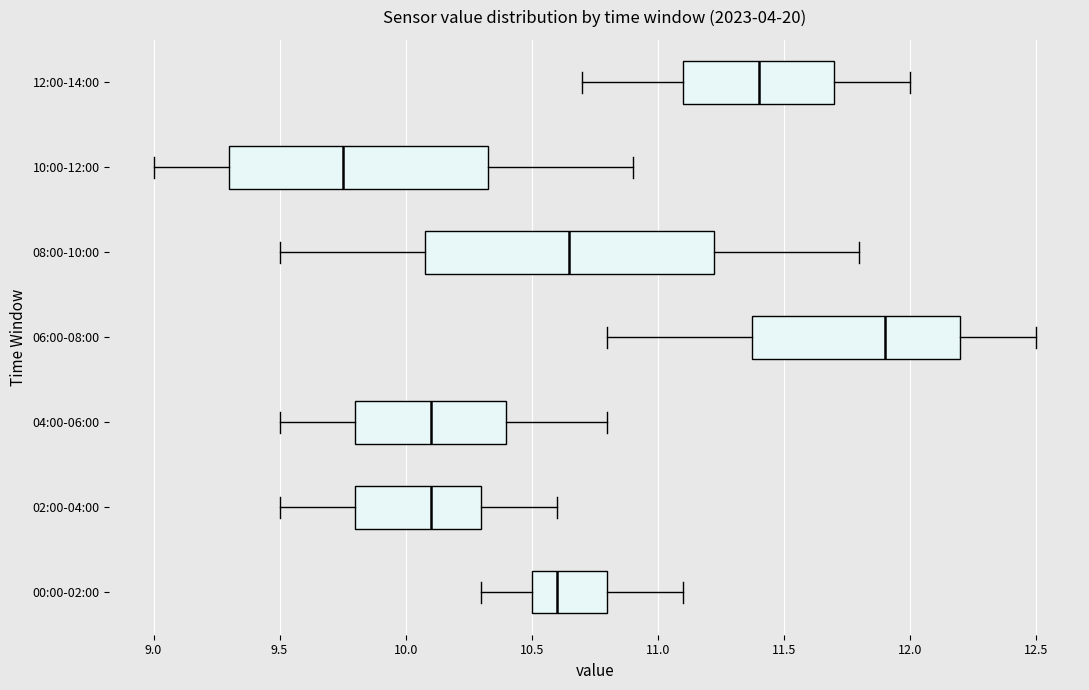

Which box is the widest, from its left edge to its right edge?

08:00-10:00